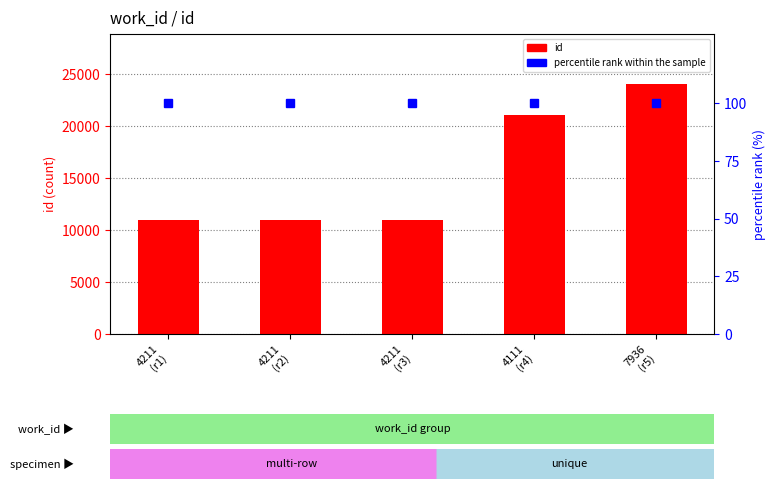

Which series has the largest total across all categories?

id